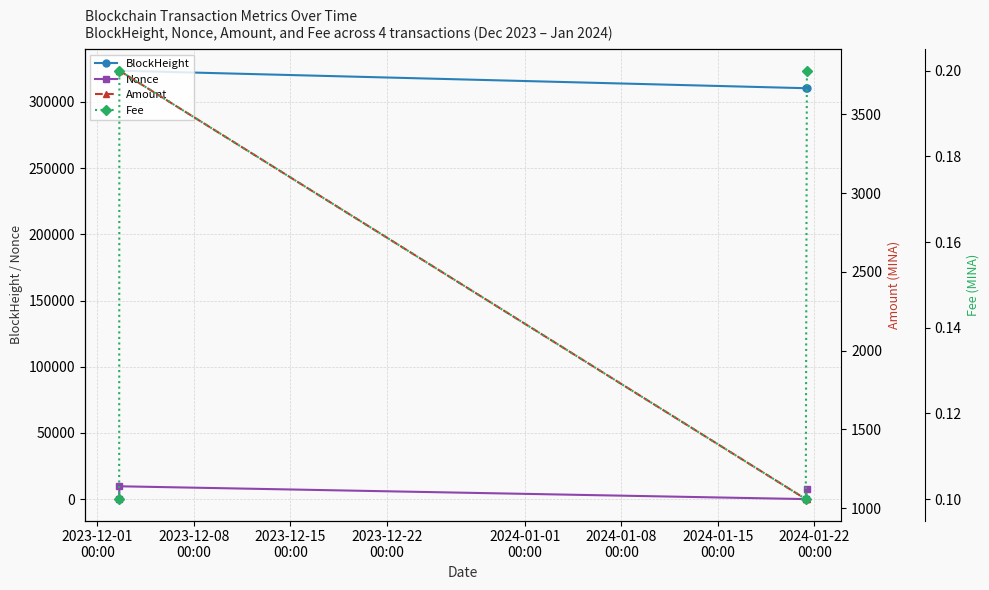

How many interior local valleys does the Nonce series have?

1